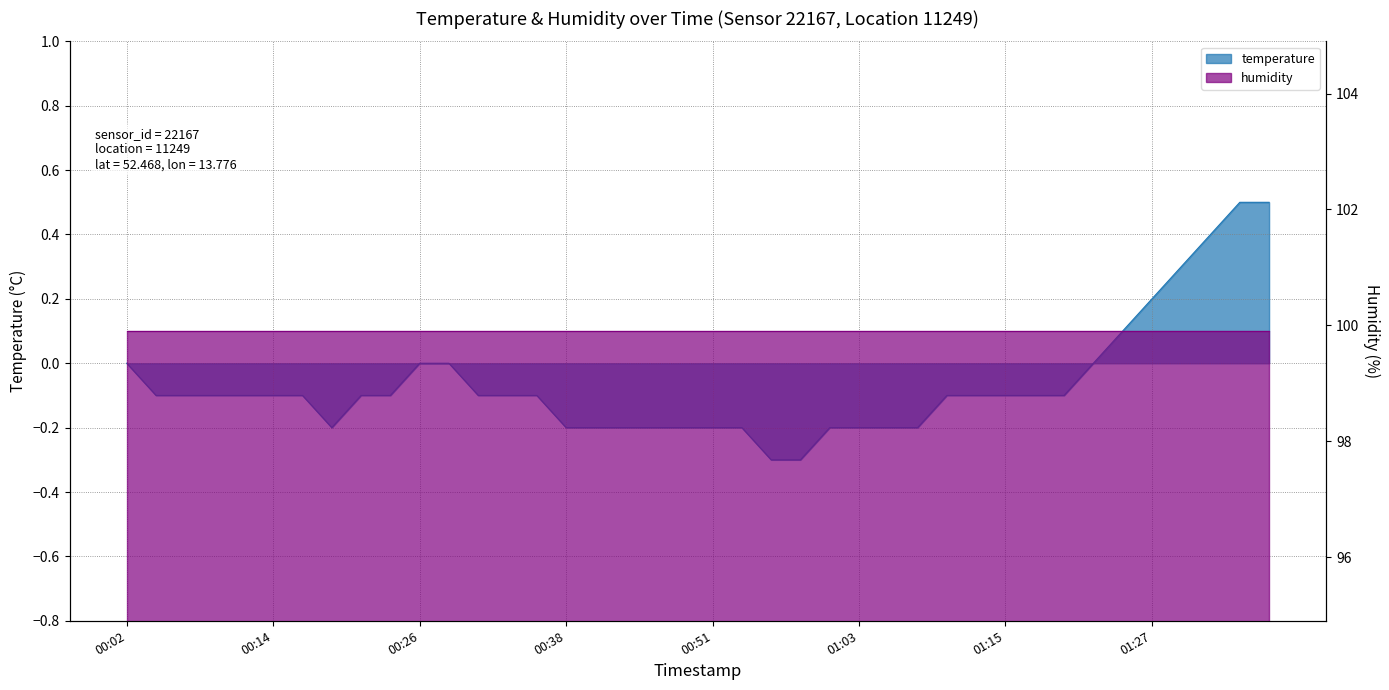

Rank the categories by value from lowest to highest.

2023-03-12T00:56:06, 2023-03-12T00:58:33, 2023-03-12T00:19:10, 2023-03-12T00:38:56, 2023-03-12T00:41:24, 2023-03-12T00:43:52, 2023-03-12T00:46:19, 2023-03-12T00:48:46, 2023-03-12T00:51:13, 2023-03-12T00:53:39, 2023-03-12T01:01:00, 2023-03-12T01:03:27, 2023-03-12T01:05:53, 2023-03-12T01:08:21, 2023-03-12T00:04:27, 2023-03-12T00:06:54, 2023-03-12T00:09:21, 2023-03-12T00:11:49, 2023-03-12T00:14:15, 2023-03-12T00:16:42, 2023-03-12T00:21:38, 2023-03-12T00:24:06, 2023-03-12T00:31:29, 2023-03-12T00:33:59, 2023-03-12T00:36:28, 2023-03-12T01:10:47, 2023-03-12T01:13:15, 2023-03-12T01:15:42, 2023-03-12T01:18:08, 2023-03-12T01:20:35, 2023-03-12T00:02:01, 2023-03-12T00:26:33, 2023-03-12T00:29:00, 2023-03-12T01:23:02, 2023-03-12T01:25:29, 2023-03-12T01:27:55, 2023-03-12T01:30:22, 2023-03-12T01:32:50, 2023-03-12T01:35:18, 2023-03-12T01:37:44